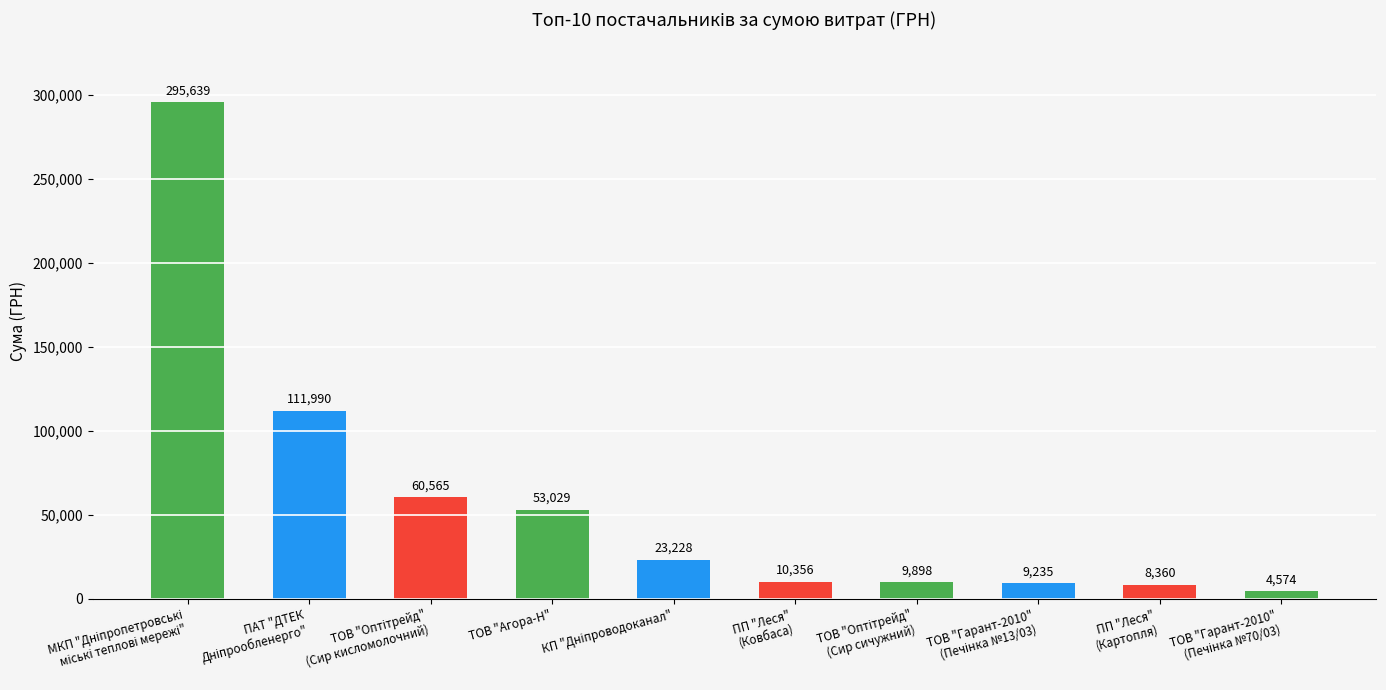

What is the value of the 4th bar from the left?

53028.9